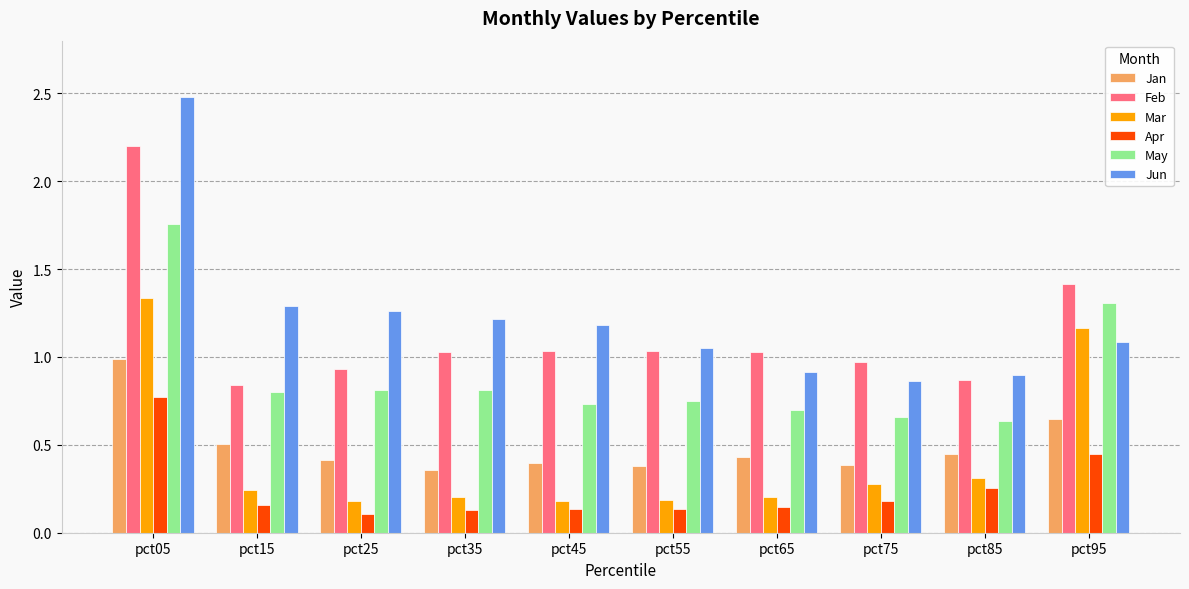

What is the sum of all Mar values?

4.3